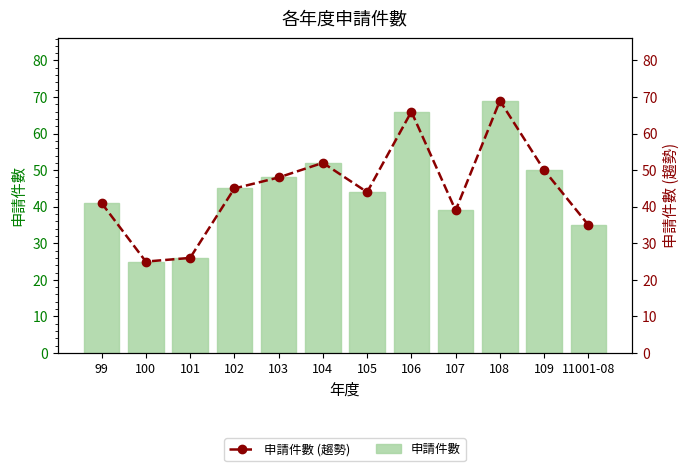

At which category is the sum across all series the highest?

108